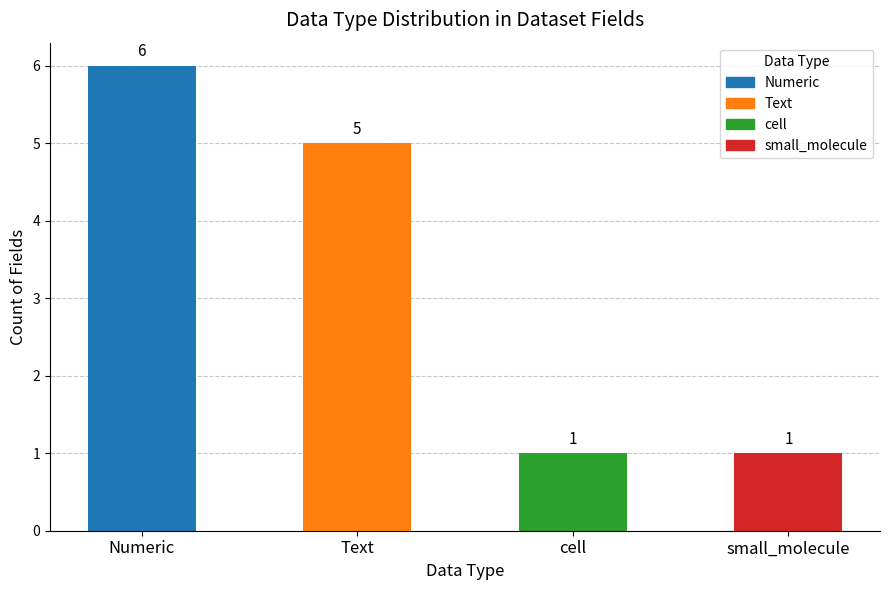

What is the difference between the maximum and minimum values?

5